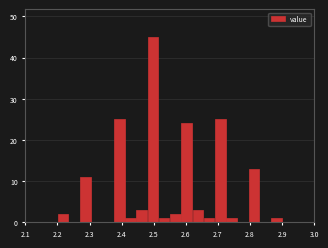

Around what value on the x-axis is the tallest bar? Give the approximate position of its centre, as read against the axis.

2.50